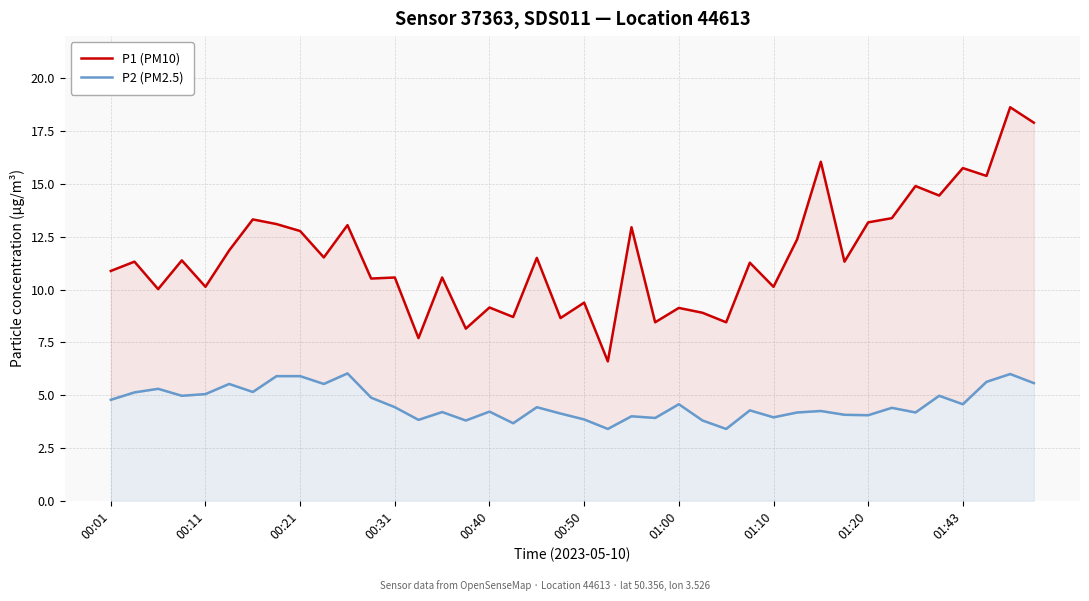

Which series changed the most between 18 and 25?

P1 (PM10)